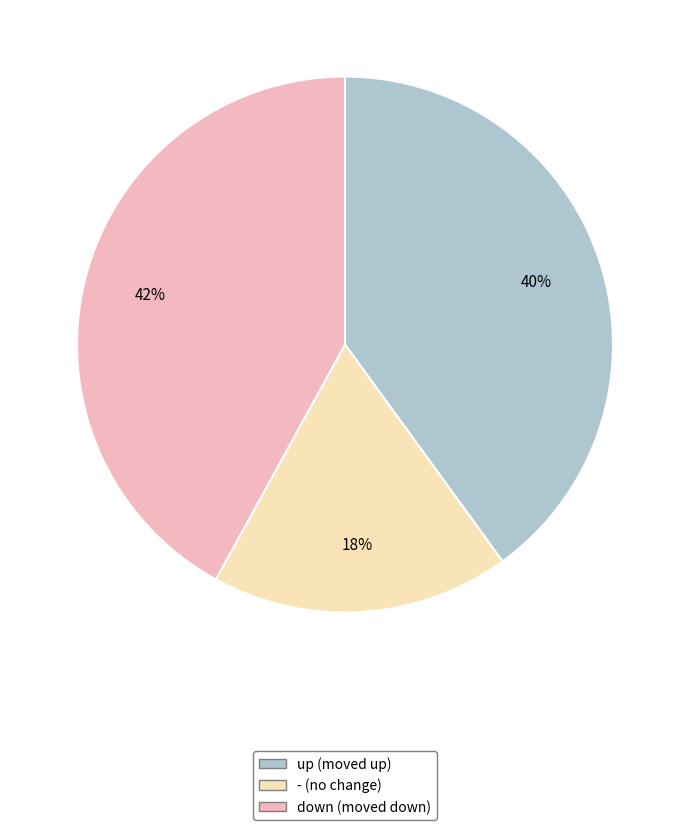

To the nearest percent, what is the difference between the largest and smallest slice percentages?

24%